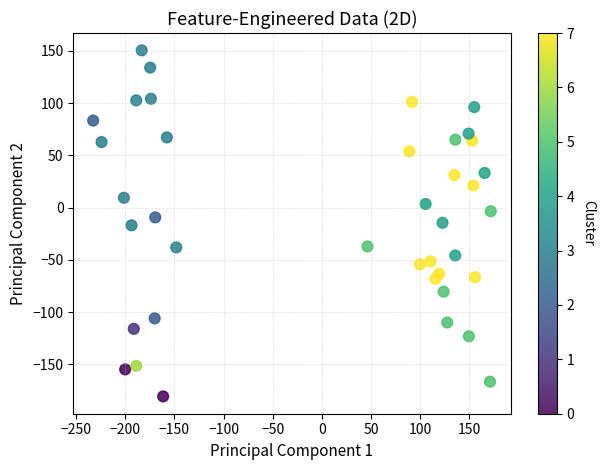

What is the range of Y values (max minus min)?

331.2